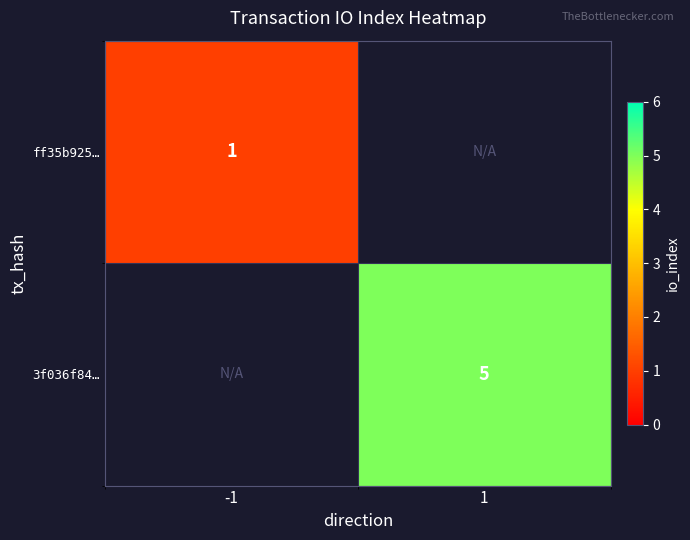

The value of 3f036f84… at 1 is 2. True or false?

False